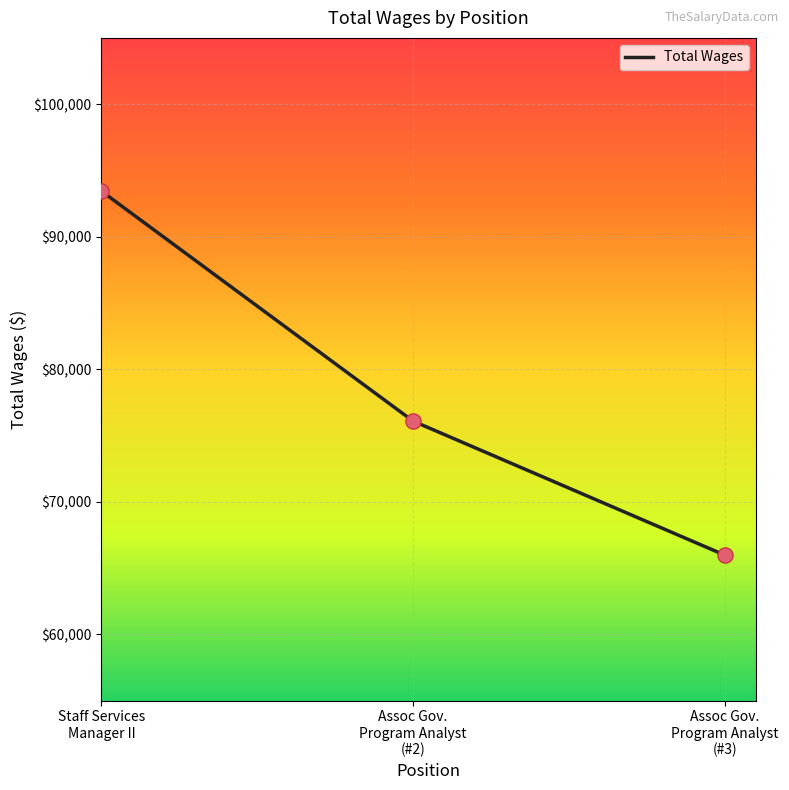

Approximately how many times larger is the value at Assoc Gov.
Program Analyst
(#3) compared to Staff Services
Manager II?

0.7